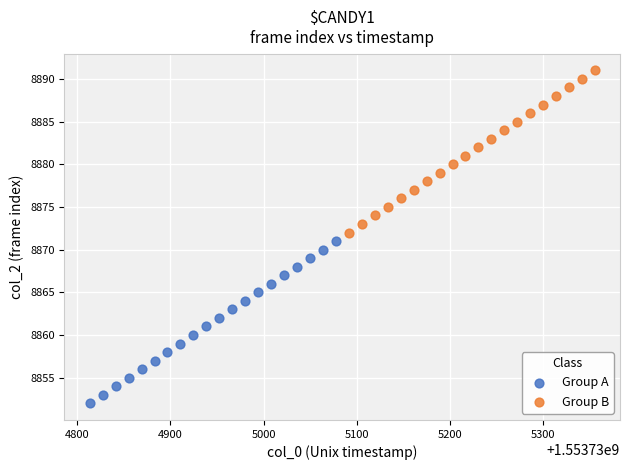

Which series reaches the minimum Y coordinate?

Group A